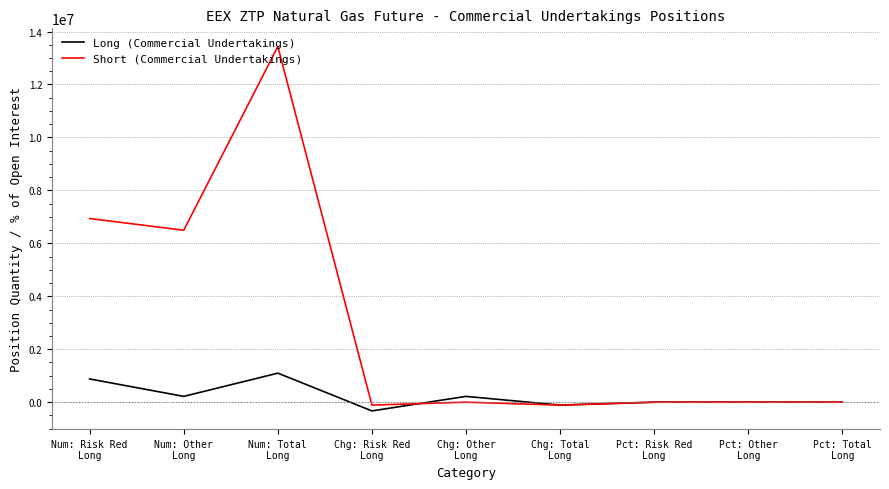

At which category is the sum across all series the highest?

Num: Total
Long